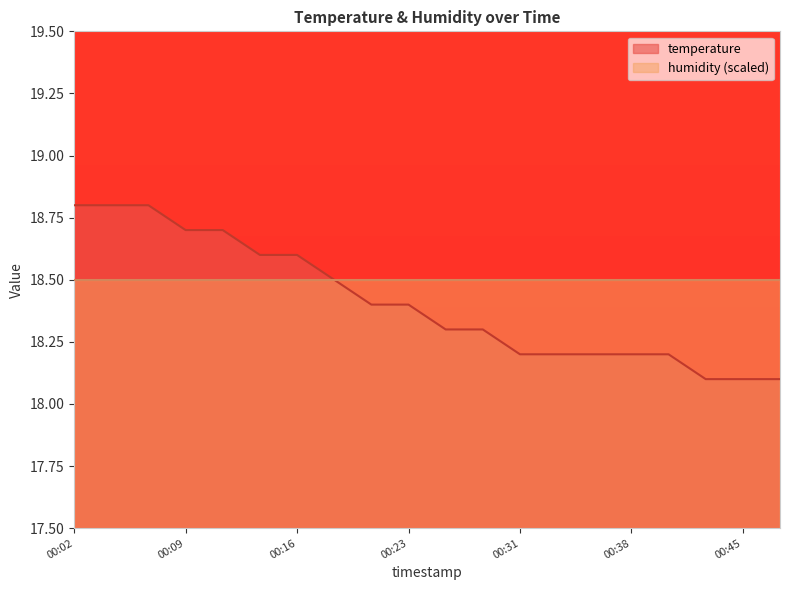

What is the sum of all values?

368.2